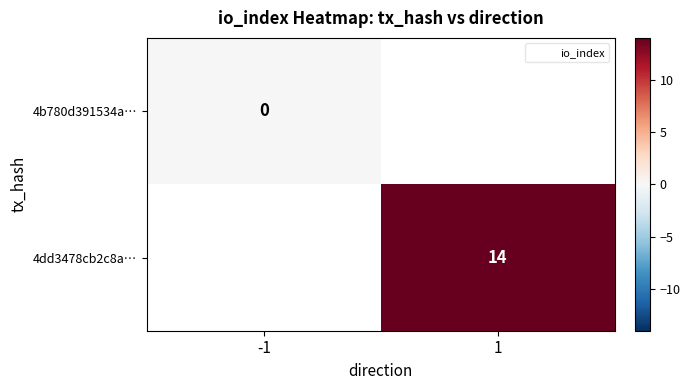

Is the value of 4dd3478cb2c8a… at -1 greater than the value of 4b780d391534a… at 1?

No